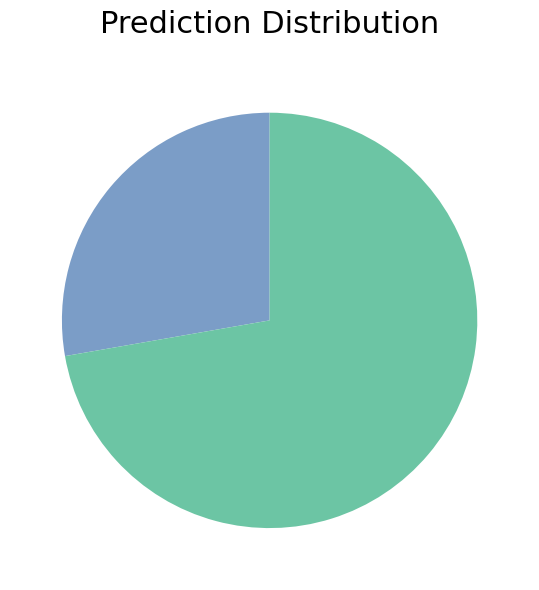

How many segments does this pie chart have?

2